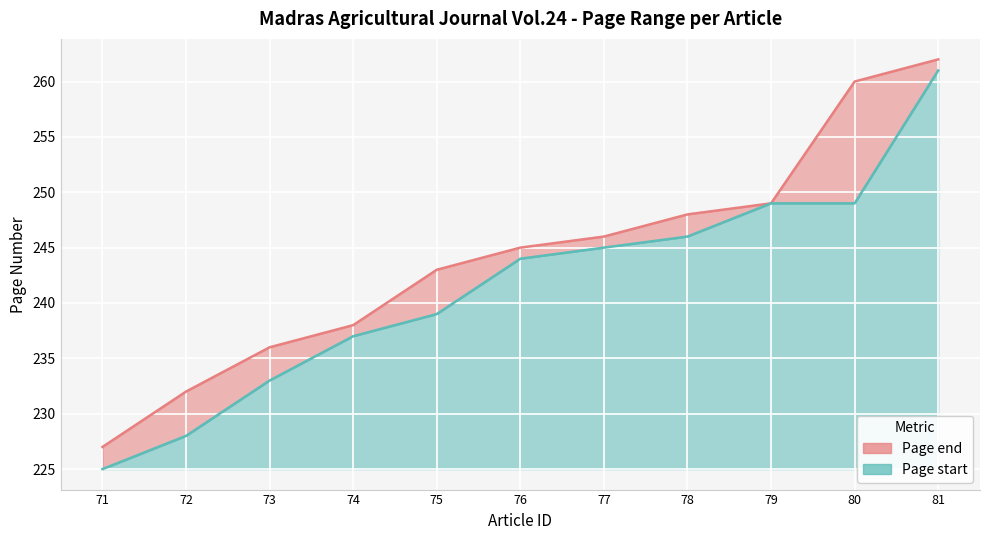

What are all the series names shown in the legend?

Page end, Page start